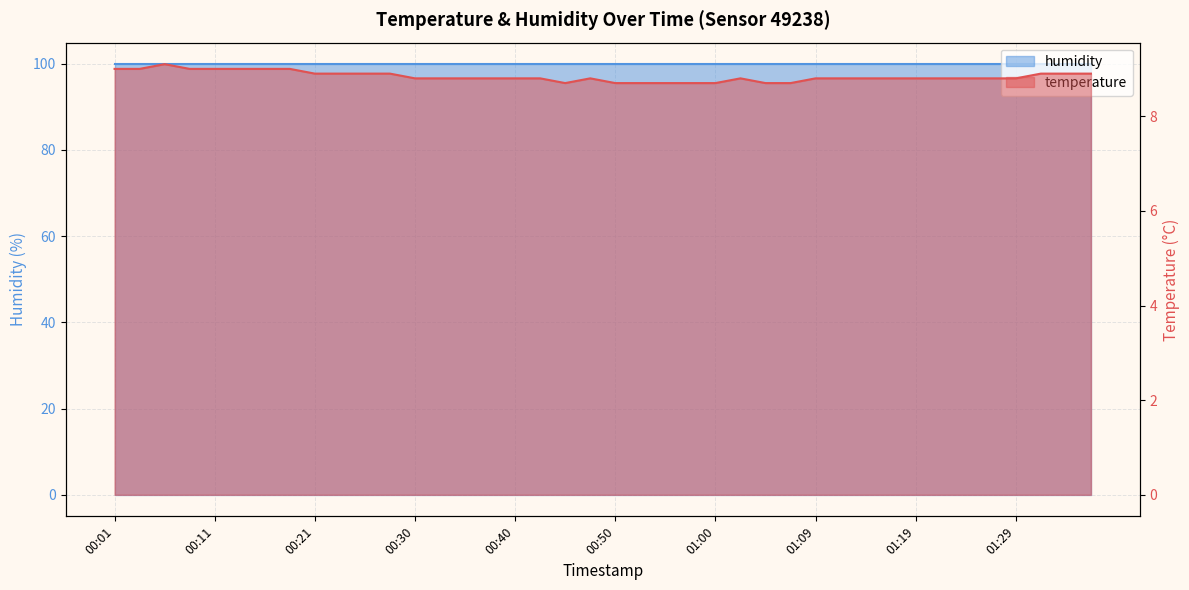

How many data points does each series have?

40